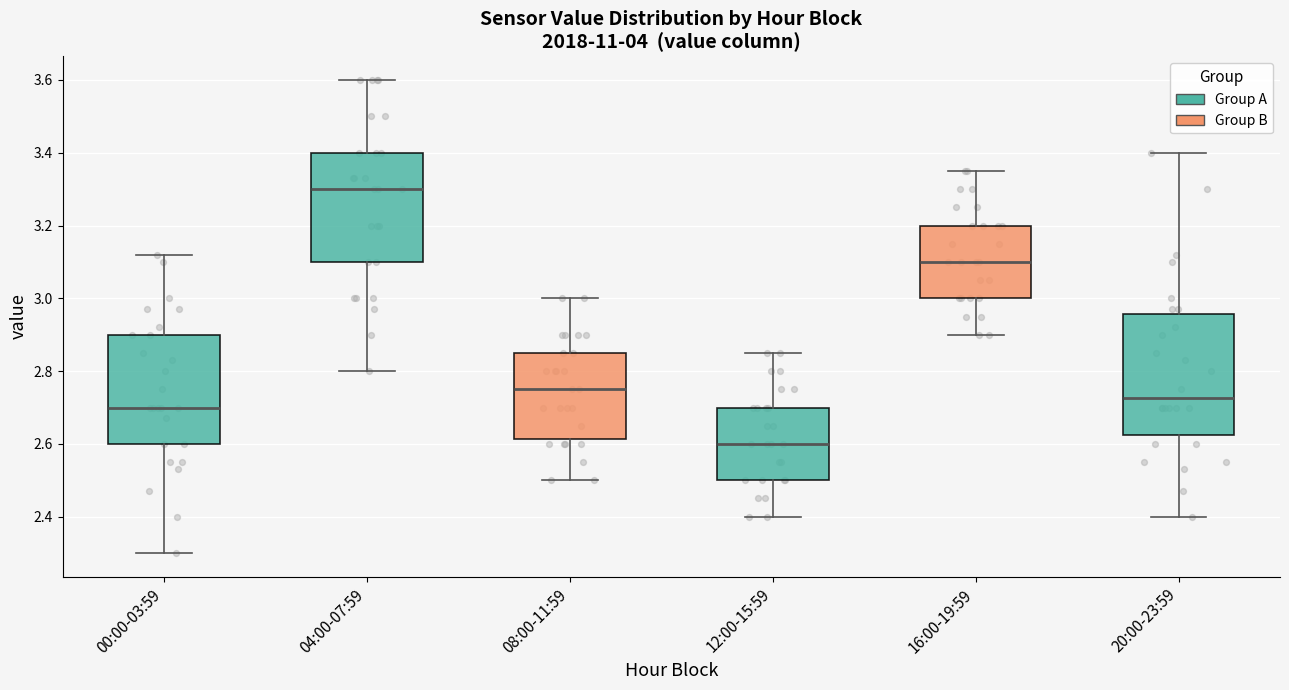

Reading left to right, read every box against the y-axis: the position of its median line, the range the box covers, and the ends of its whiskers. The values are not printed on the chart, so give them approximately, as read against the axis.

00:00-03:59: median 2.70, box 2.60 to 2.90, whiskers 2.30 to 3.12
04:00-07:59: median 3.30, box 3.10 to 3.40, whiskers 2.80 to 3.60
08:00-11:59: median 2.76, box 2.62 to 2.86, whiskers 2.50 to 3.00
12:00-15:59: median 2.60, box 2.50 to 2.70, whiskers 2.40 to 2.86
16:00-19:59: median 3.10, box 3.00 to 3.20, whiskers 2.90 to 3.36
20:00-23:59: median 2.72, box 2.62 to 2.96, whiskers 2.40 to 3.40